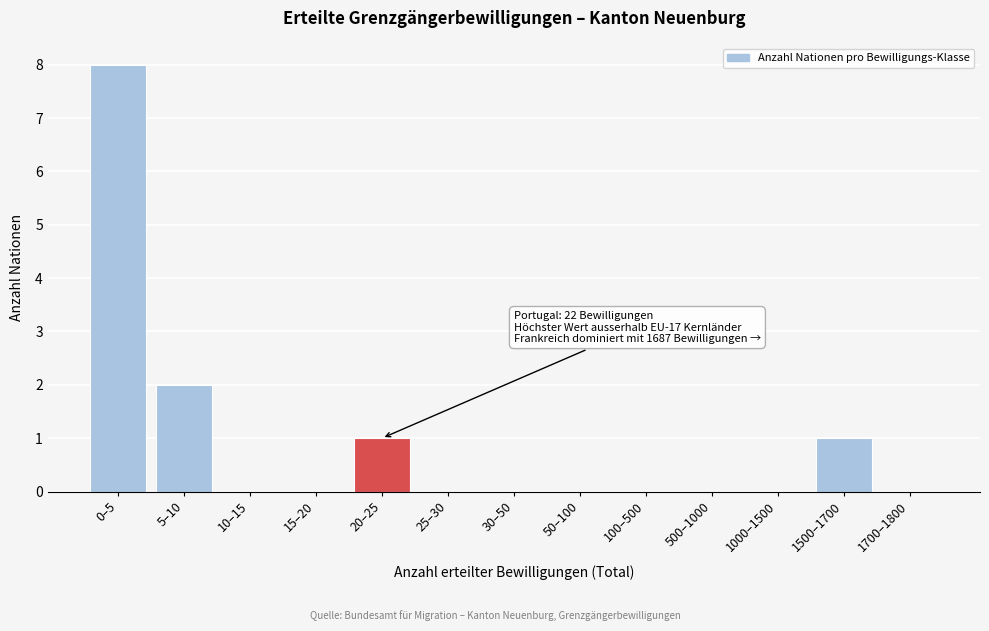

Reading left to right, transcribe all the data shown in this chart.

0–5=8	5–10=2	10–15=0	15–20=0	20–25=1	25–30=0	30–50=0	50–100=0	100–500=0	500–1000=0	1000–1500=0	1500–1700=1	1700–1800=0